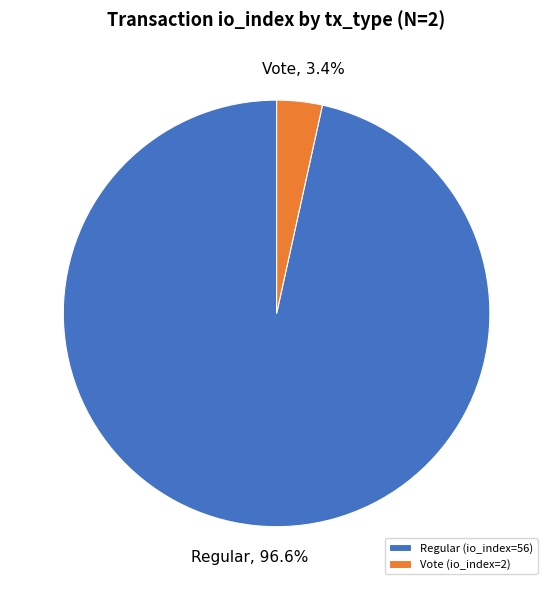

Between Vote (io_index=2) and Regular (io_index=56), which is larger?

Regular (io_index=56)